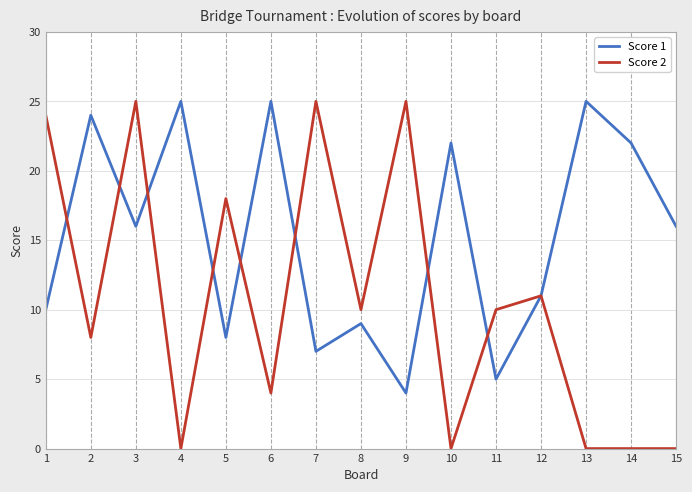

The value of Score 1 at 11 is 19. True or false?

False